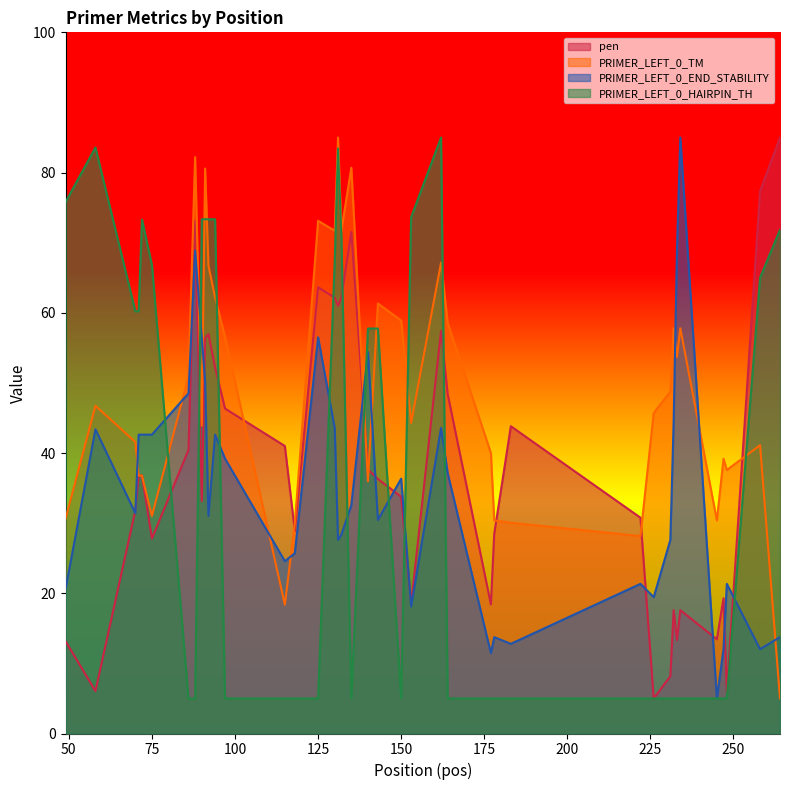

How many times do PRIMER_LEFT_0_END_STABILITY and PRIMER_LEFT_0_TM cross each other?

11